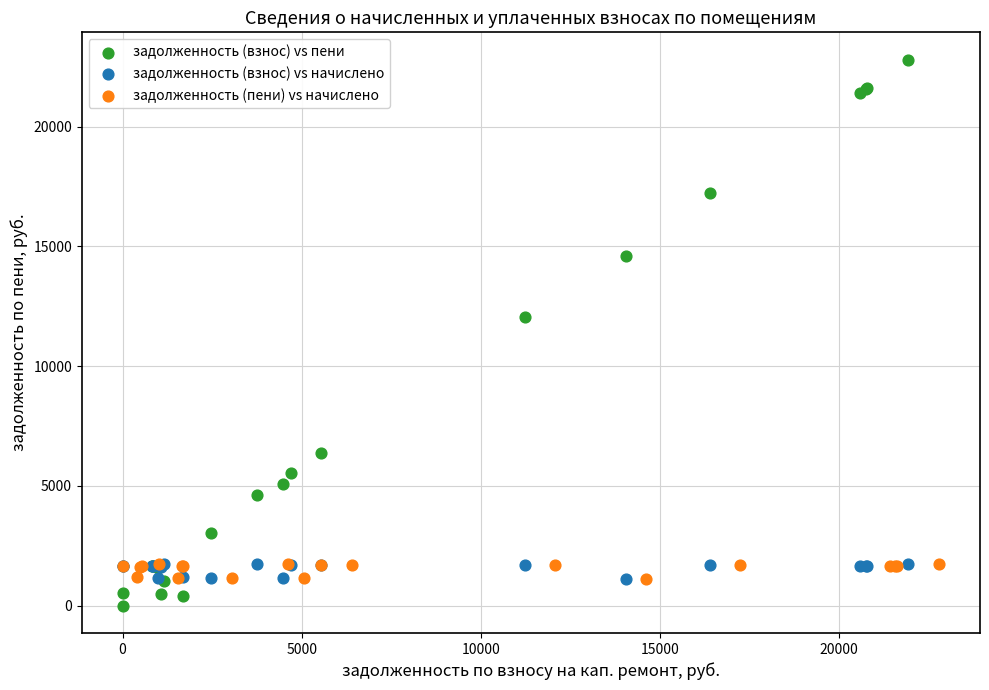

Which series has the largest Y range (max minus min)?

задолженность (взнос) vs пени